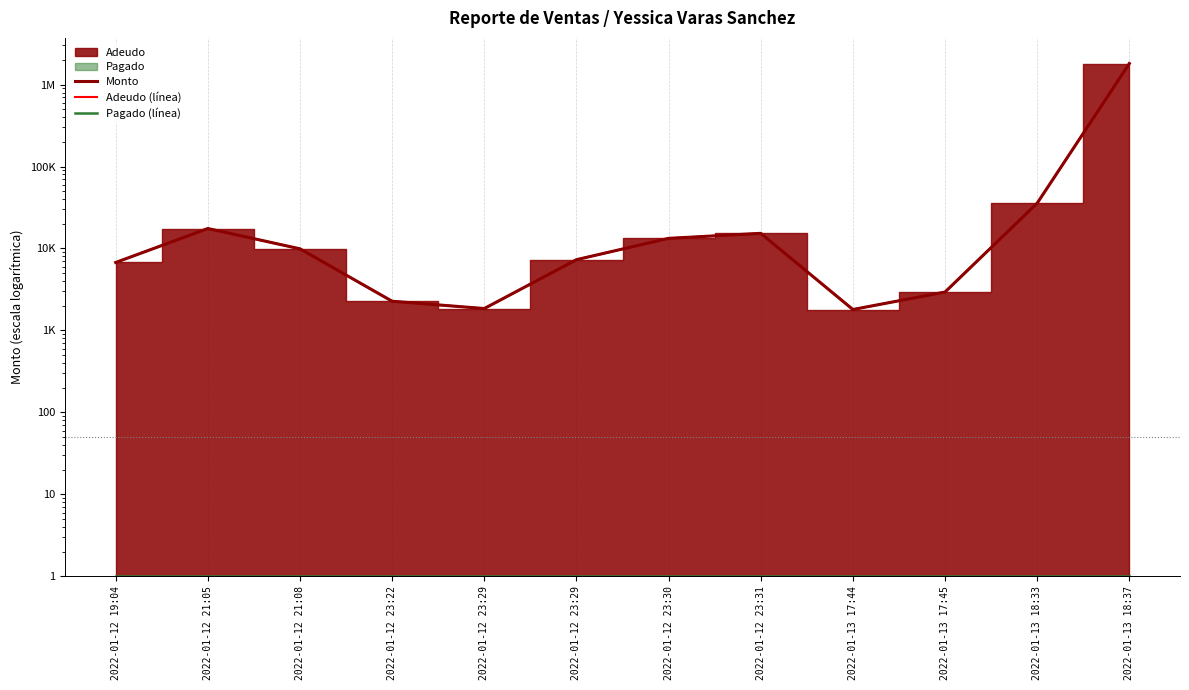

What is the lowest value of the Monto series?

1800